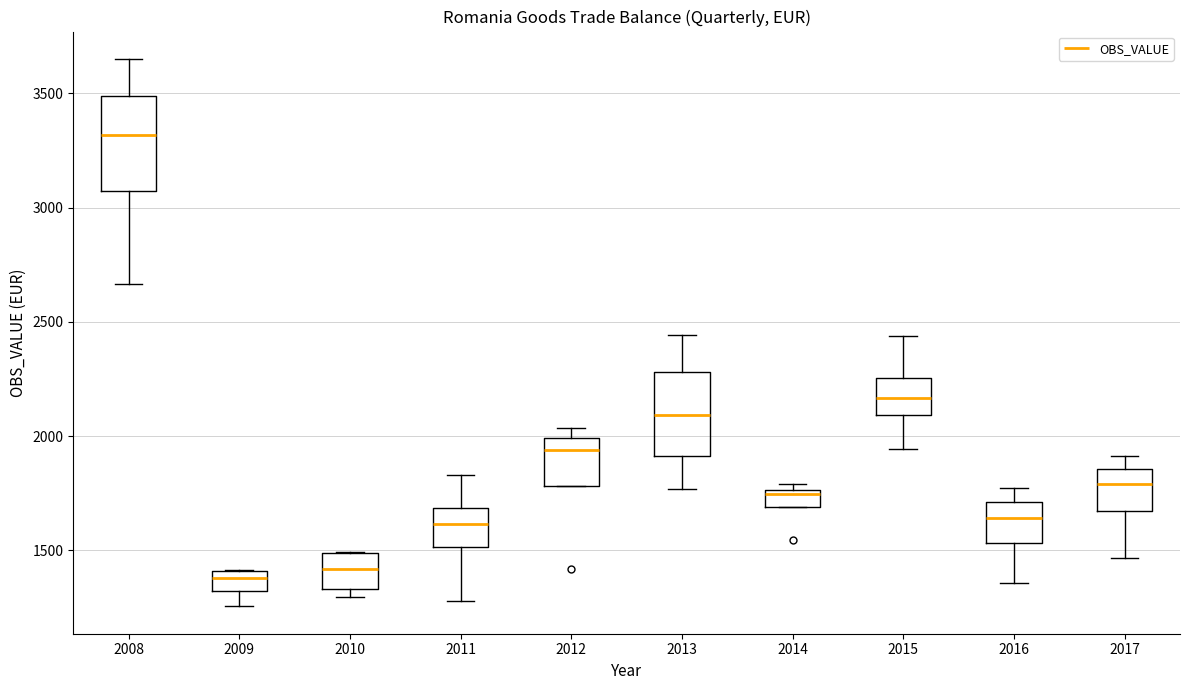

Reading left to right, transcribe this box plot: for each box, give where its median line is, the range the box spans, and where its two whiskers end, as read against the y-axis. The values are not printed on the chart, so give them approximately, as read against the axis.

2008: median 3300, box 3050 to 3500, whiskers 2650 to 3650
2009: median 1400 (inside the box), box 1300 to 1400, whiskers 1250 to 1400
2010: median 1400, box 1350 to 1500, whiskers 1300 to 1500
2011: median 1600, box 1500 to 1700, whiskers 1300 to 1850
2012: median 1950, box 1800 to 2000, whiskers 1800 to 2050
2013: median 2100, box 1900 to 2300, whiskers 1750 to 2450
2014: median 1750 (just below the box's upper edge), box 1700 to 1750, whiskers 1700 to 1800
2015: median 2150, box 2100 to 2250, whiskers 1950 to 2450
2016: median 1650, box 1550 to 1700, whiskers 1350 to 1750
2017: median 1800, box 1650 to 1850, whiskers 1450 to 1900